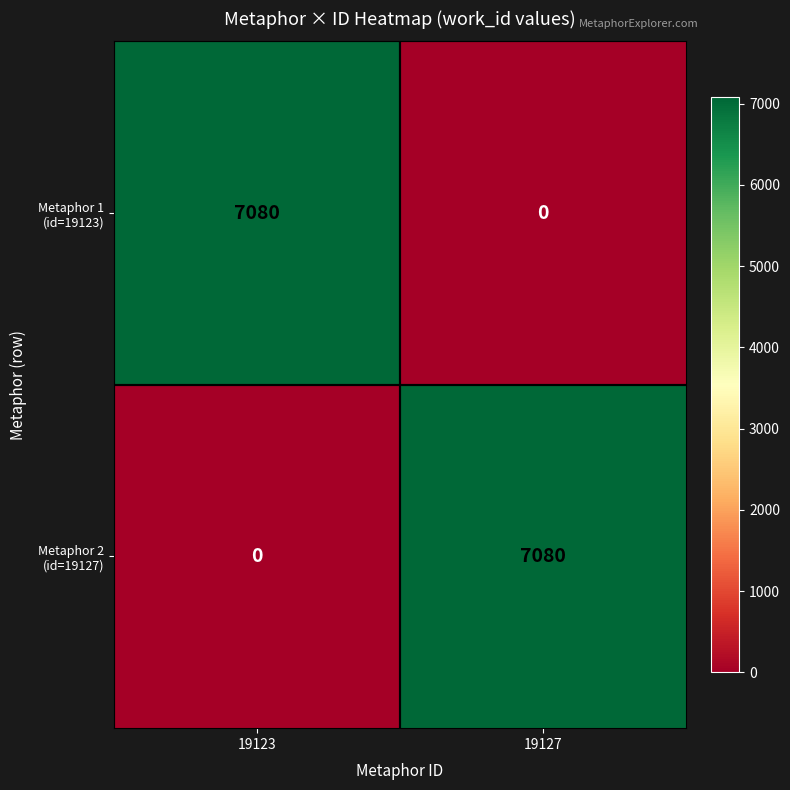

Count the number of categories in the chart.

2